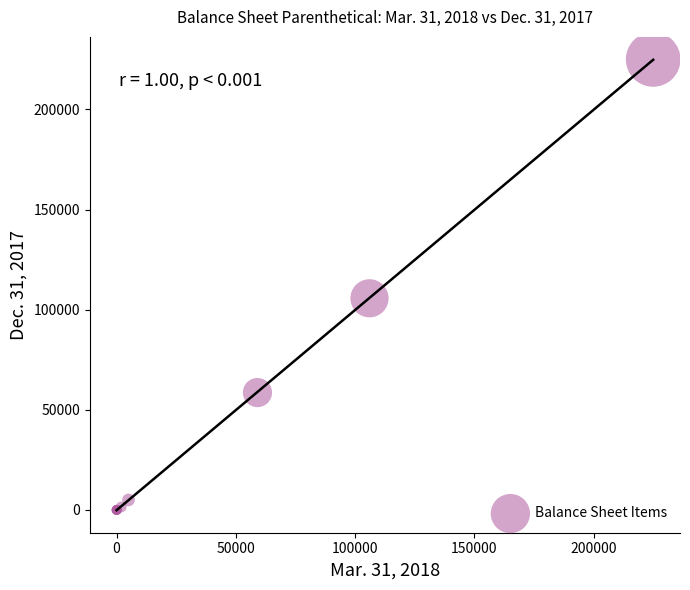

What Y value in the scatter plot is closest to 112500?

105711.0